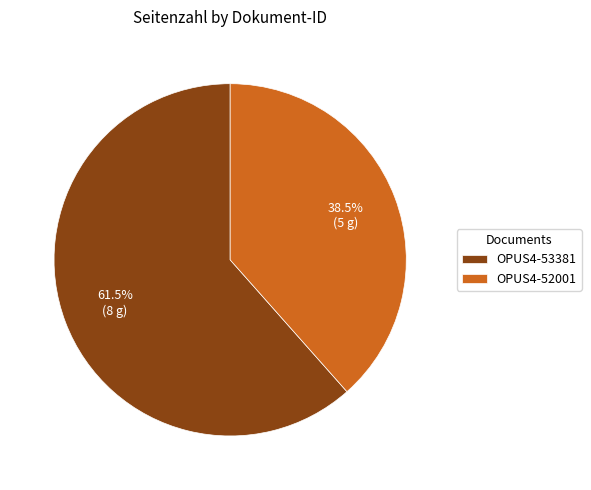

How many segments does this pie chart have?

2